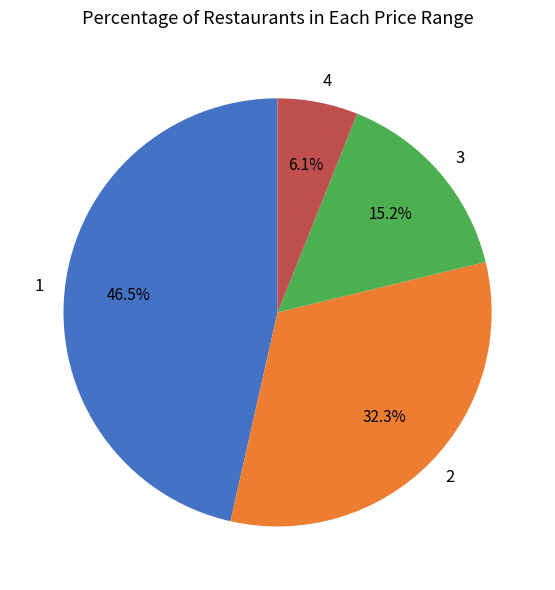

Which slice is the smallest?

4